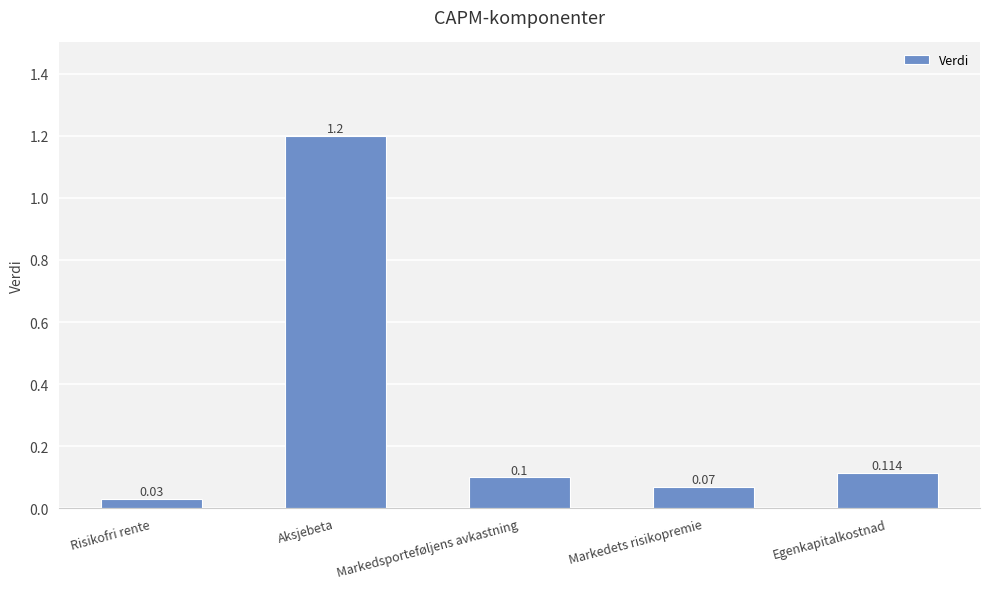

Which category has the highest value across all series?

Aksjebeta